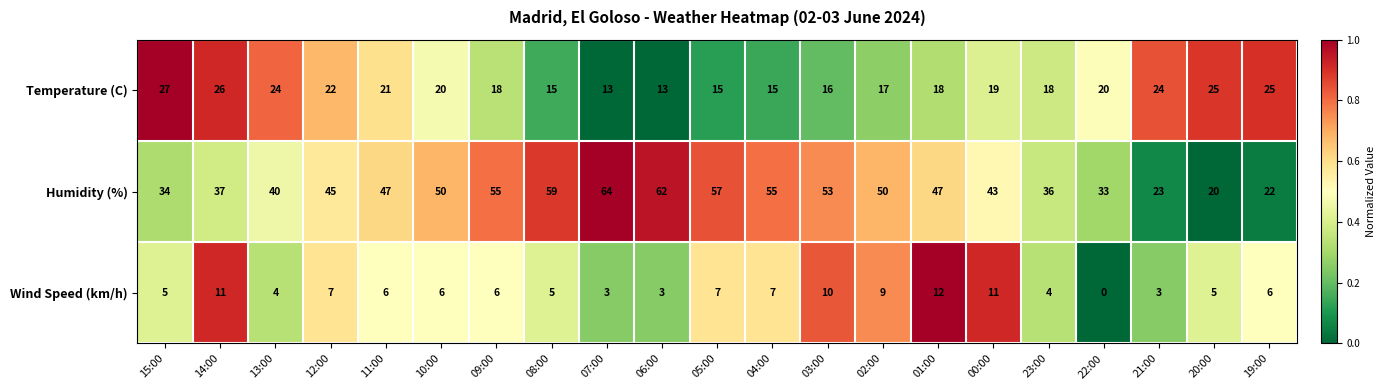

Is it true that Wind Speed (km/h) equals 3 at 23:00?

False